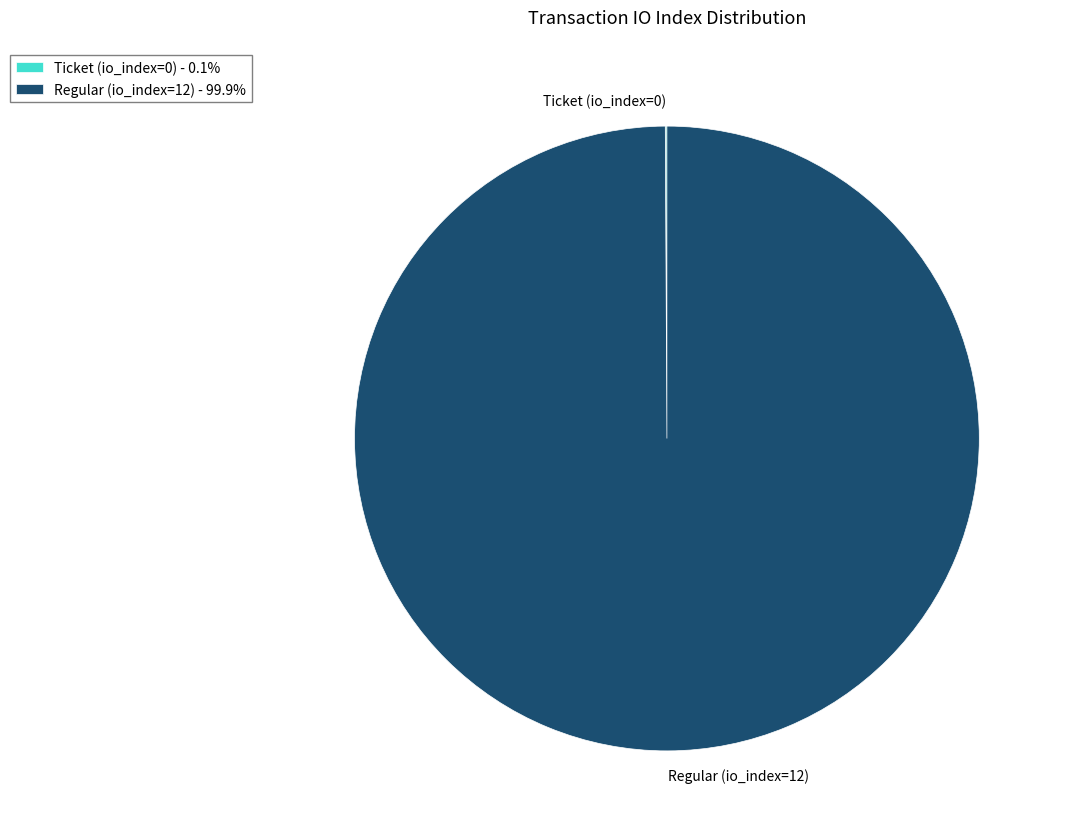

Which category accounts for the majority?

Regular (io_index=12)